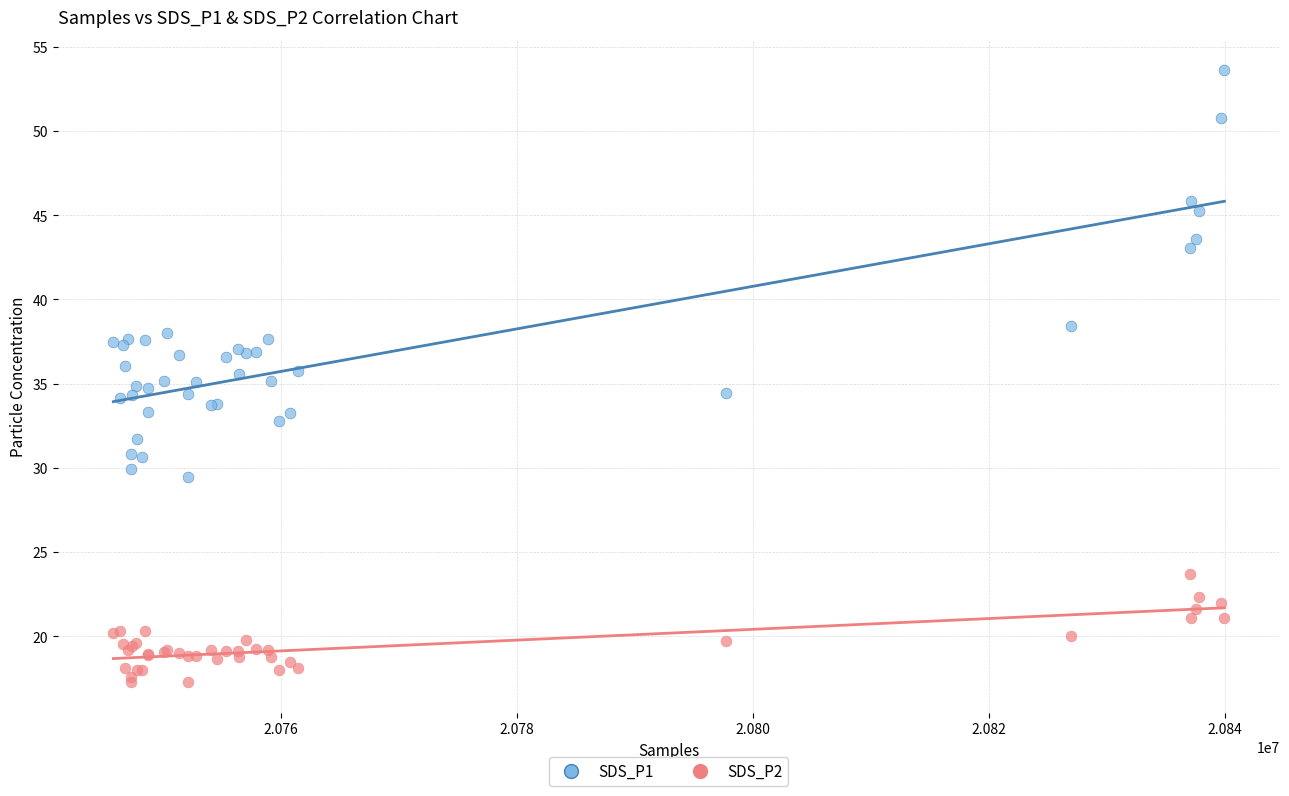

Which series has the largest Y range (max minus min)?

SDS_P1